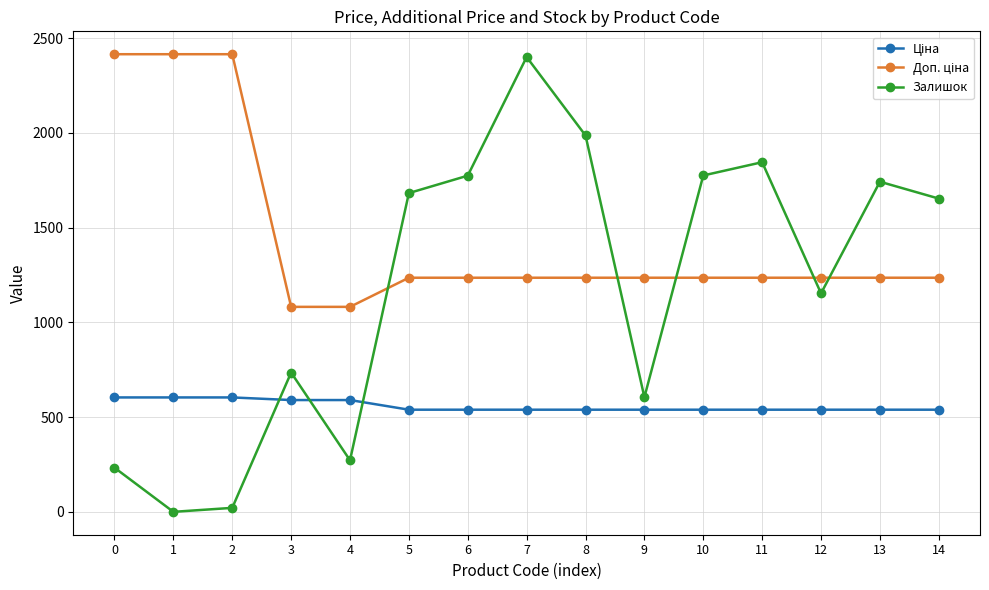

What is the sum of all Залишок values?

17876.0